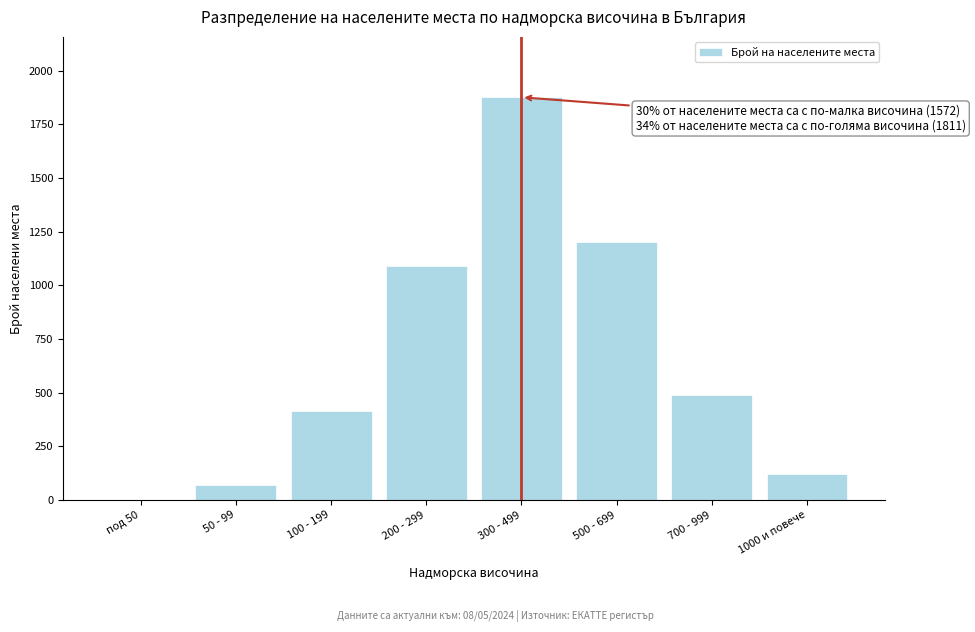

Reading right to left, transcribe all the data shown in this chart.

1000 и повече=121	700 - 999=487	500 - 699=1203	300 - 499=1876	200 - 299=1089	100 - 199=412	50 - 99=71	под 50=0